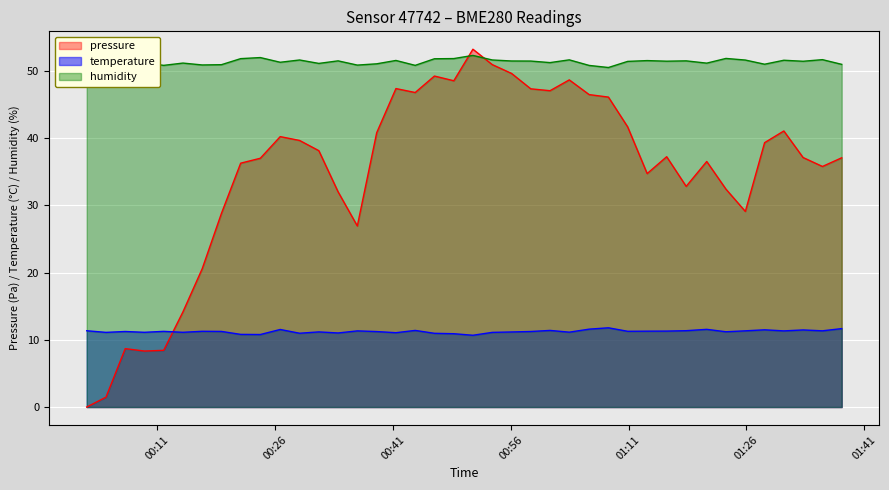

After their last crossing, which series has the higher values: pressure or humidity?

humidity